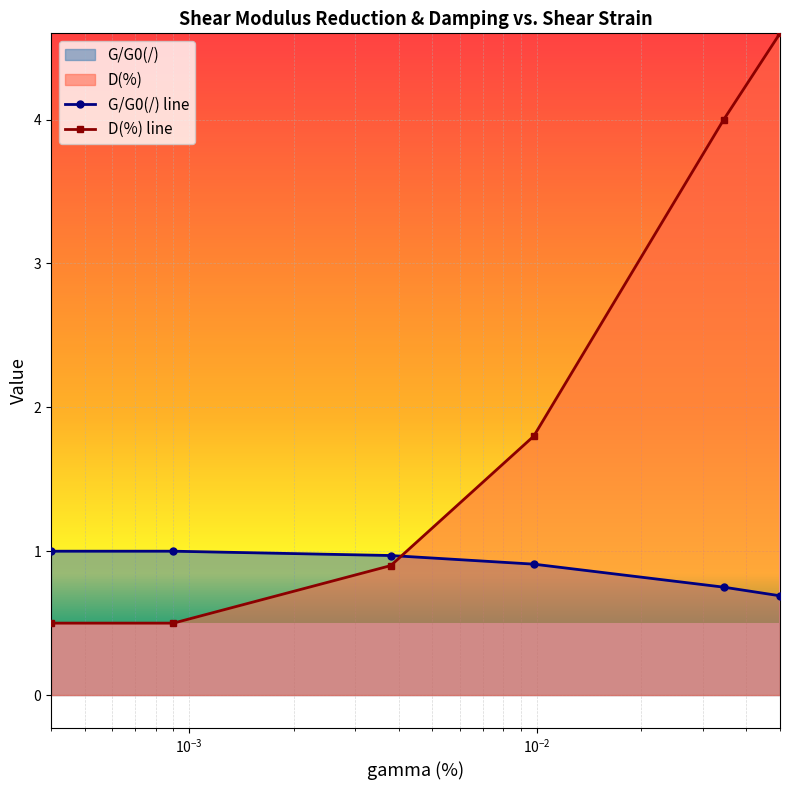

How many distinct data groups are displayed?

2